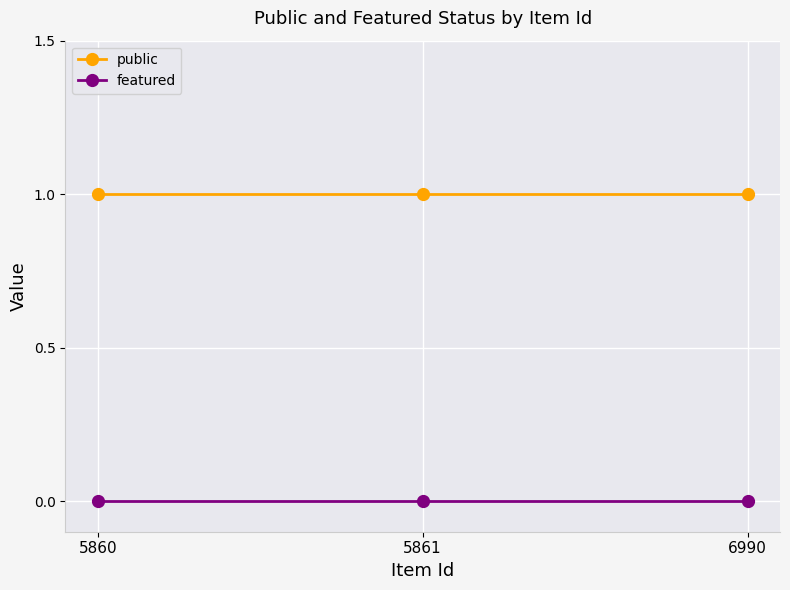

At how many categories does at least one series exceed 0?

3